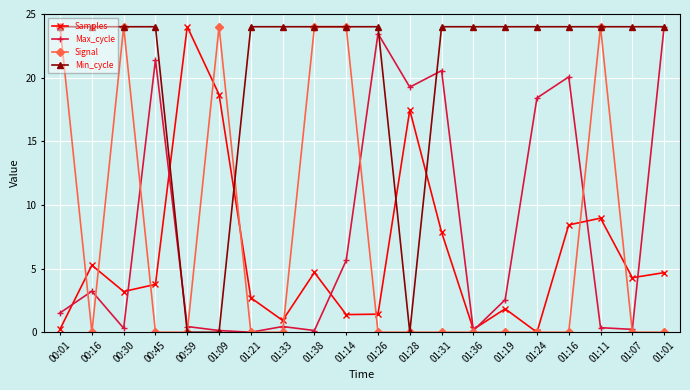

At how many categories does at least one series exceed 19?

20